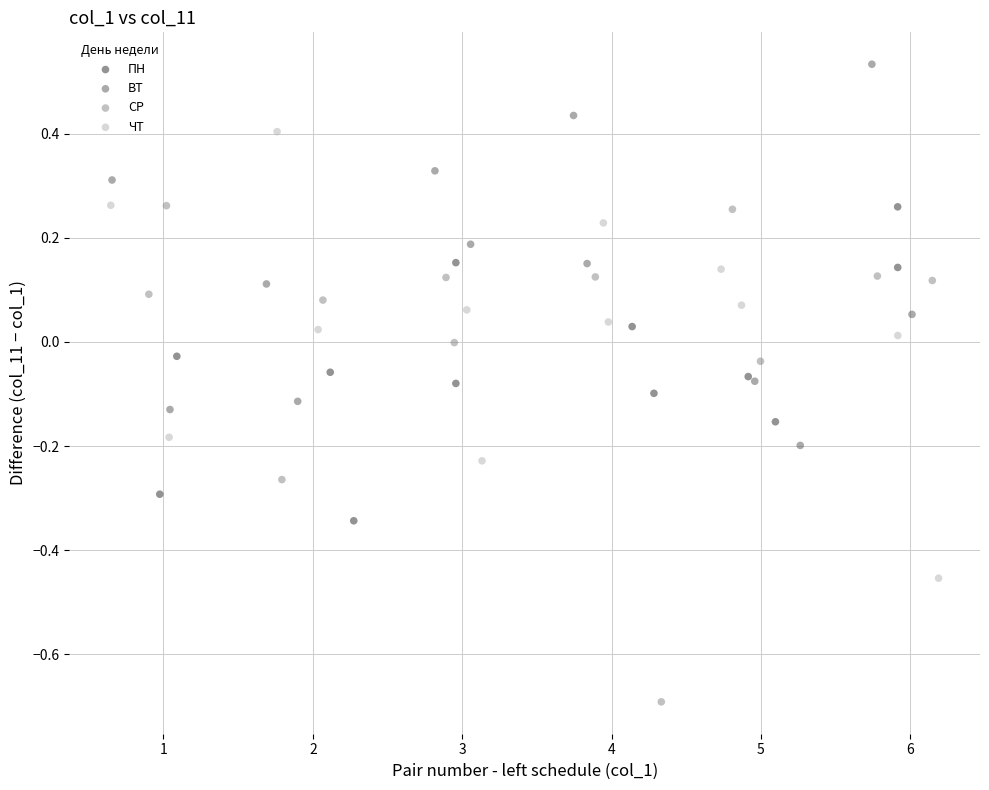

Which series contains the lowest Y value?

СР